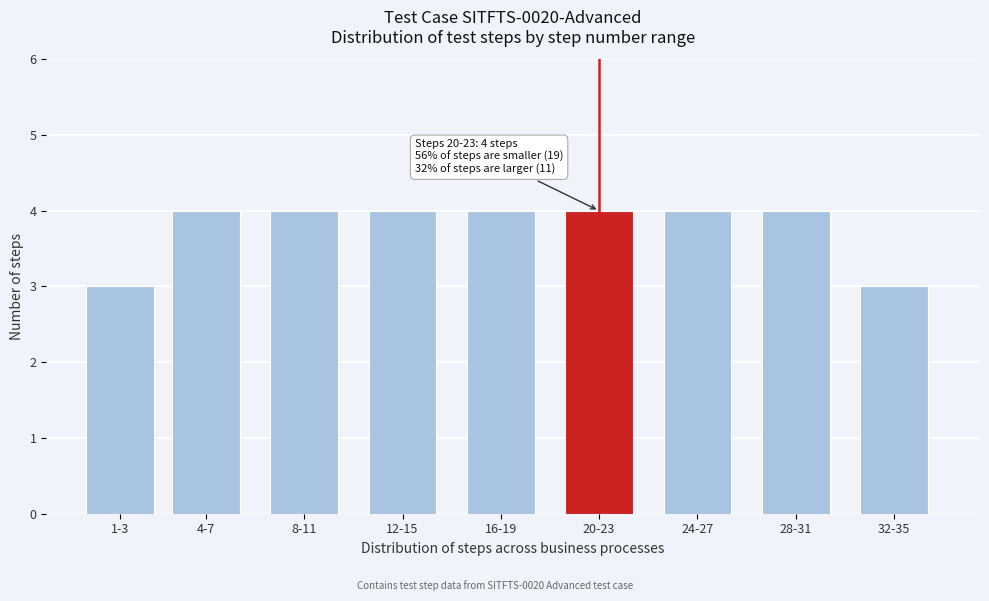

Reading right to left, extract all data points from this chart.

32-35=3	28-31=4	24-27=4	20-23=4	16-19=4	12-15=4	8-11=4	4-7=4	1-3=3